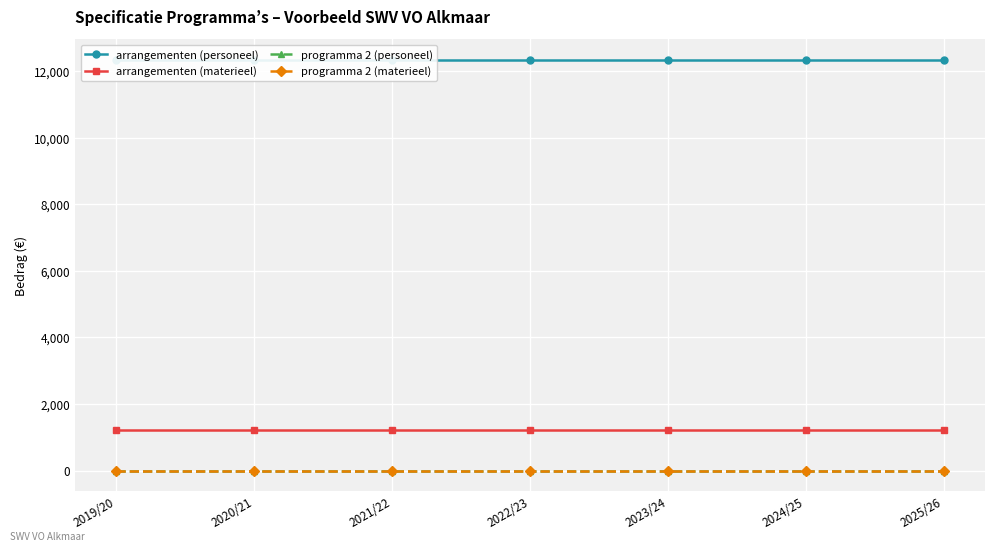

True or false: programma 2 (personeel) and programma 2 (materieel) intersect in this chart.

False